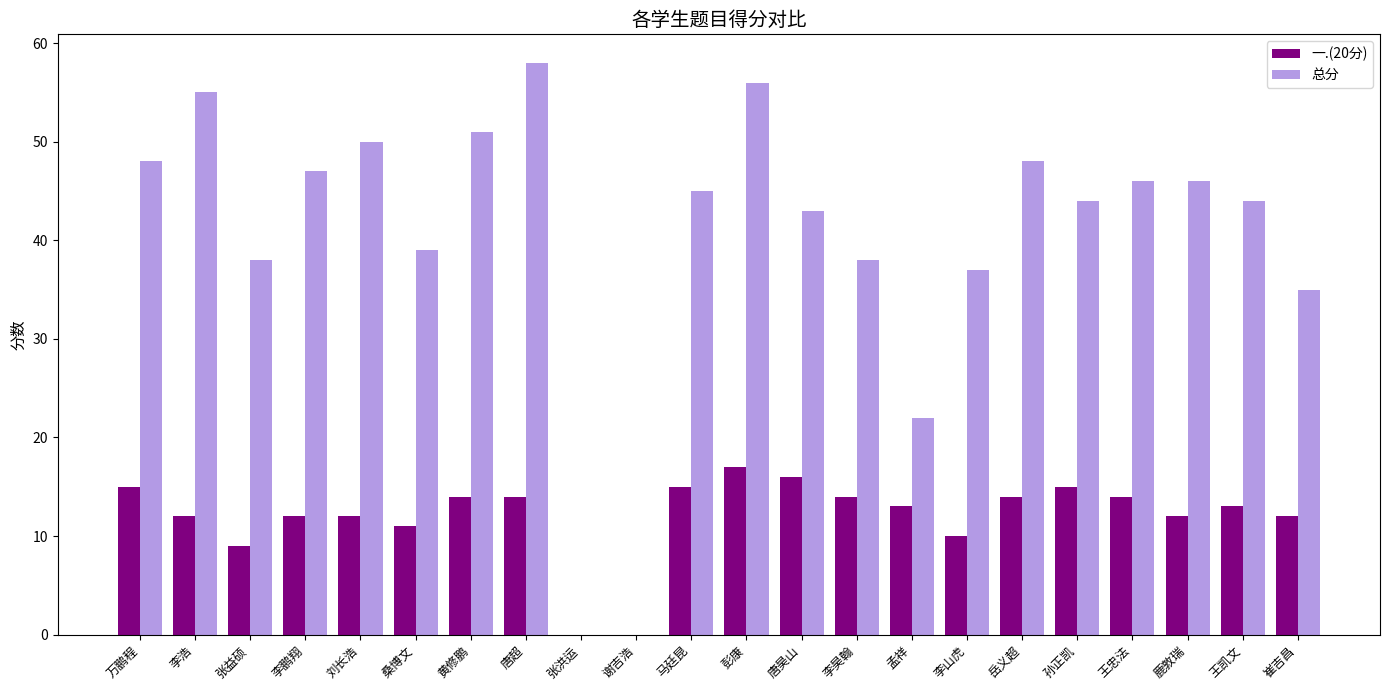

Between 黄修鹏 and 谢吉浩, which series saw the biggest shift?

总分